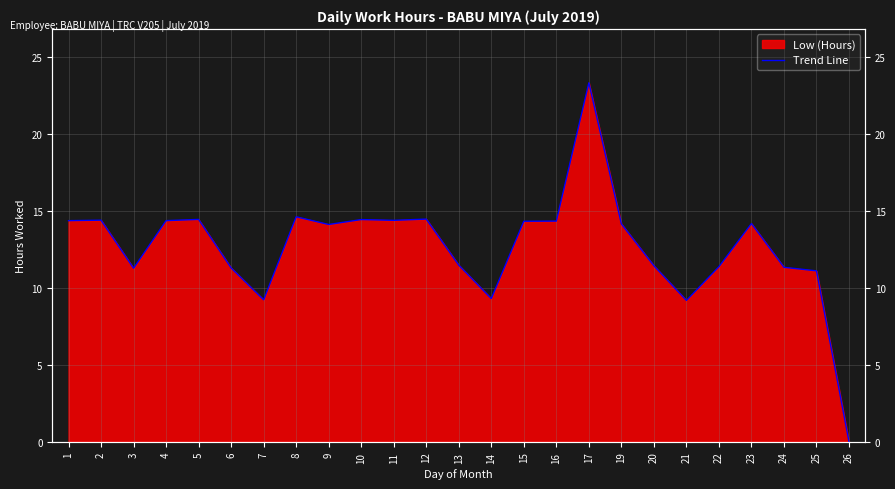

What is the sum of all values?

316.8